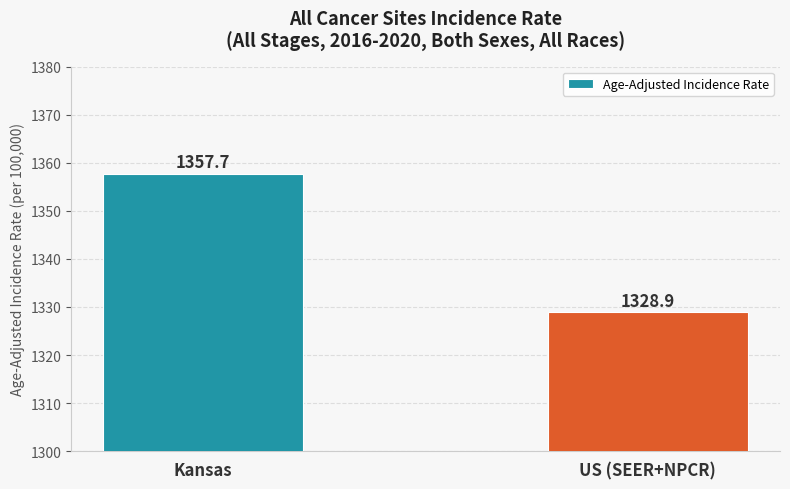

Rank the categories by value from highest to lowest.

Kansas, US (SEER+NPCR)